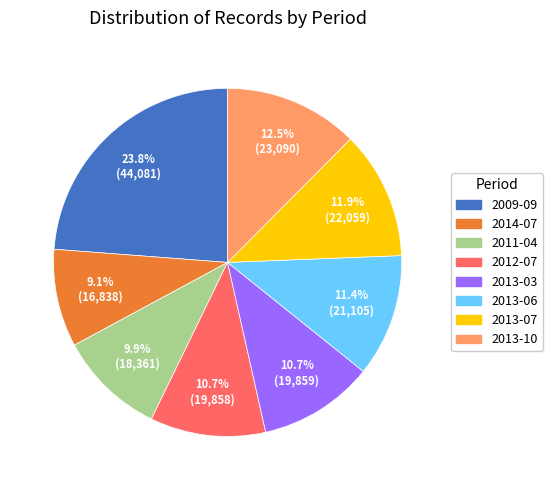

What percentage is NOT represented by 2013-06?

88.6%